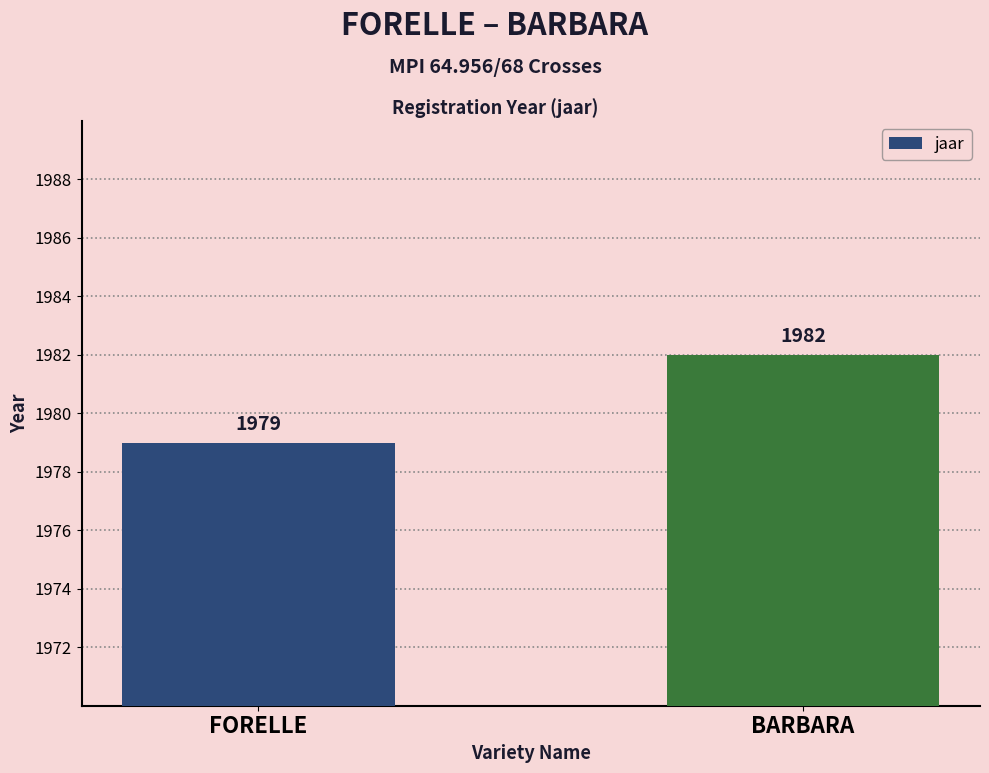

Is it true that the value at BARBARA is 3269?

False